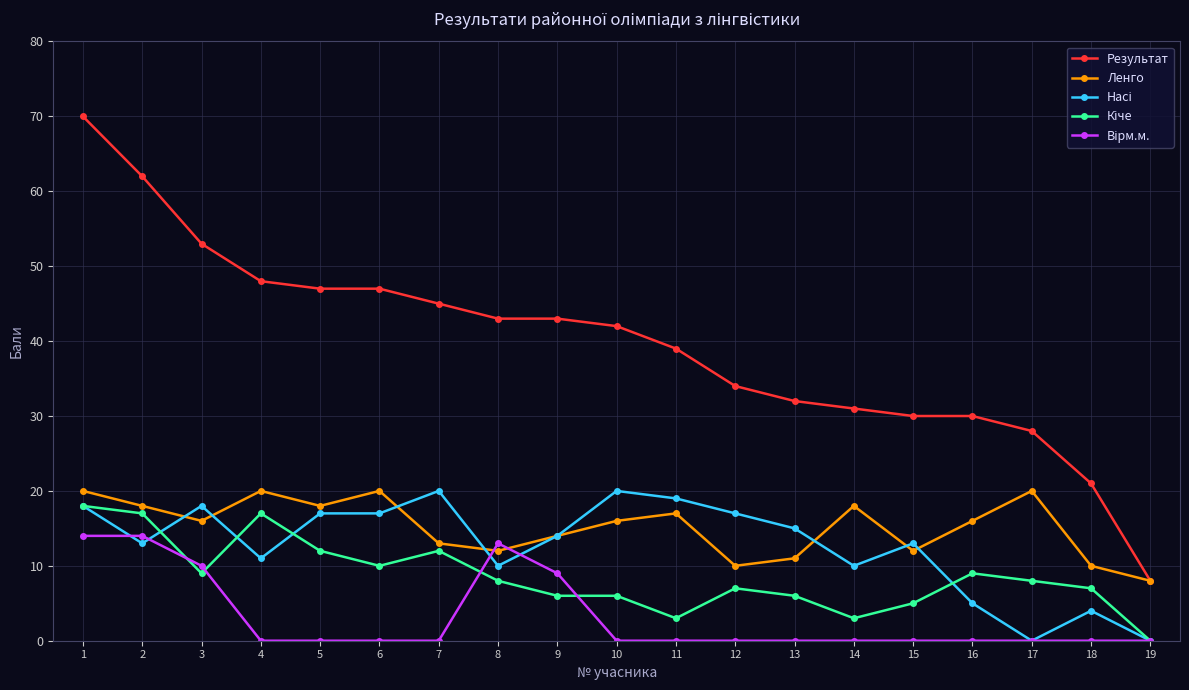

What is the difference between the highest and lowest values at 1?

56